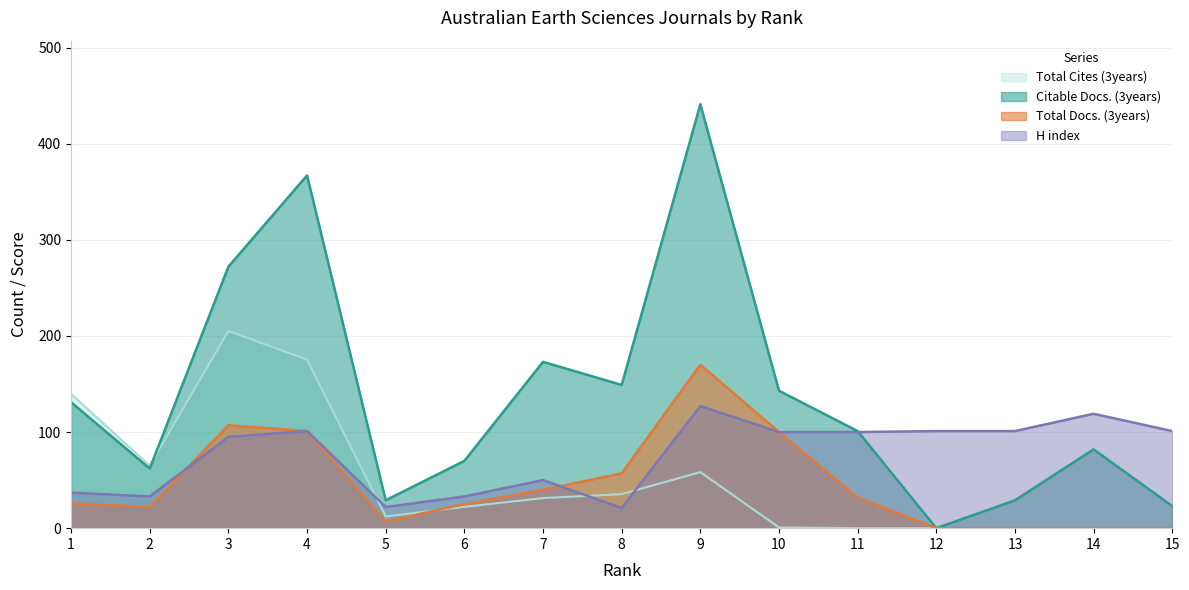

Where is Citable Docs. (3years) nearest to the value 220?

7